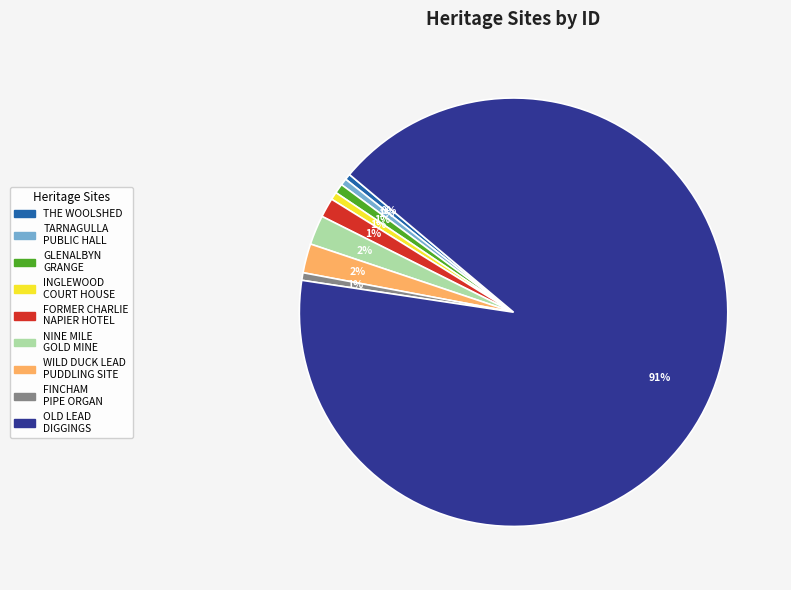

To the nearest percent, what is the difference between the largest and smallest slice percentages?

91%